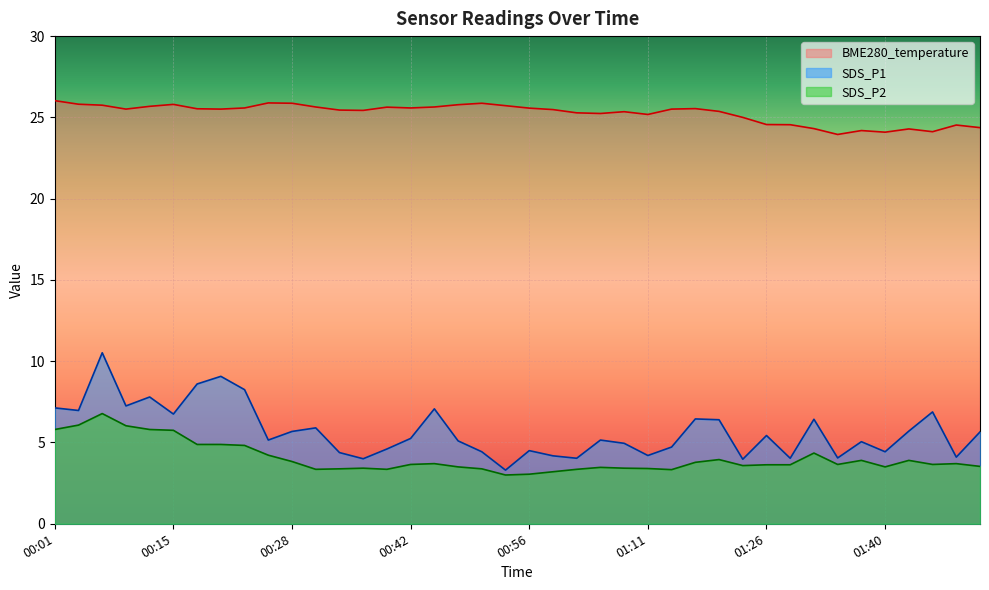

True or false: SDS_P1 and SDS_P2 cross at least once.

False